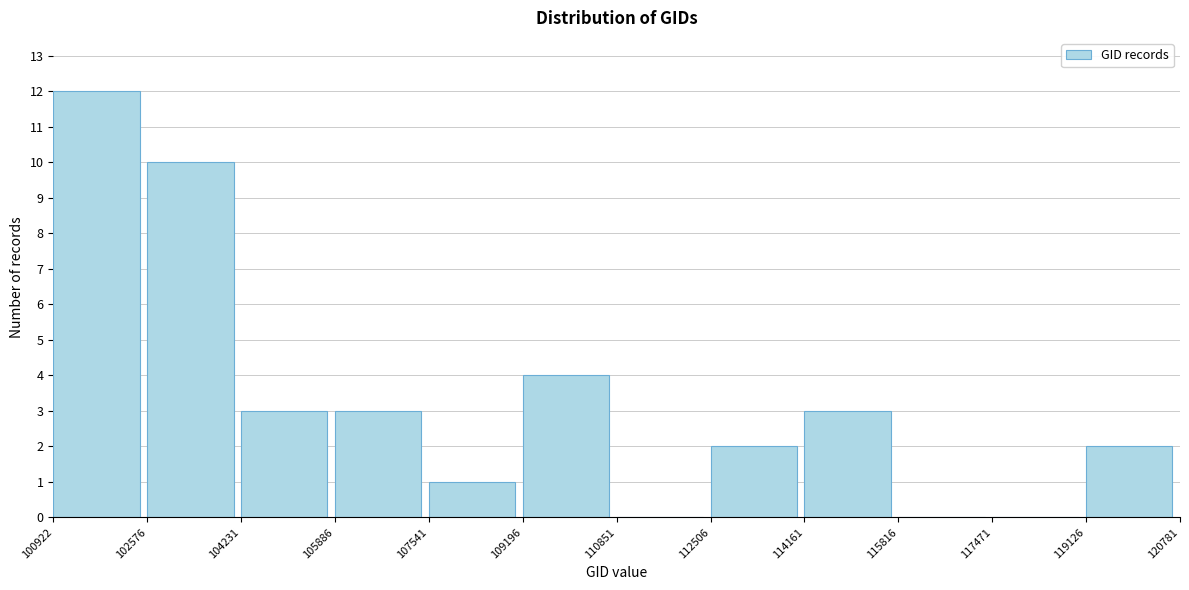

Which range on the x-axis has the tallest bar?

100922 to 102576